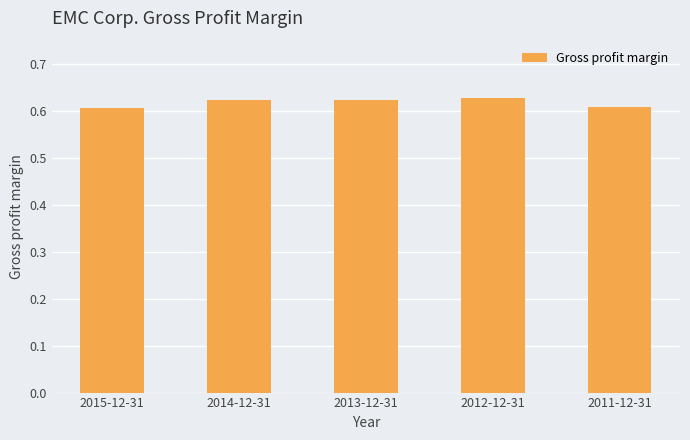

What is the sum of all values?

3.1